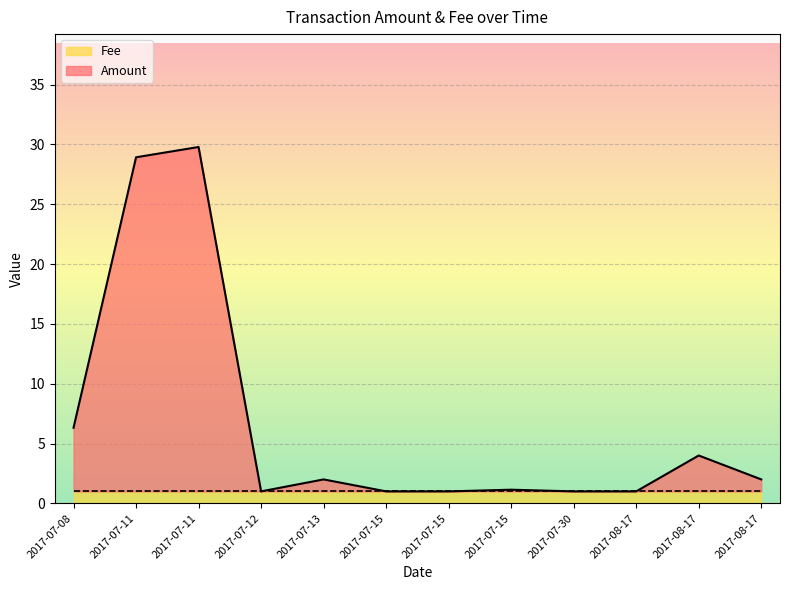

What is the label of the 7th point from the right?

2017-07-15